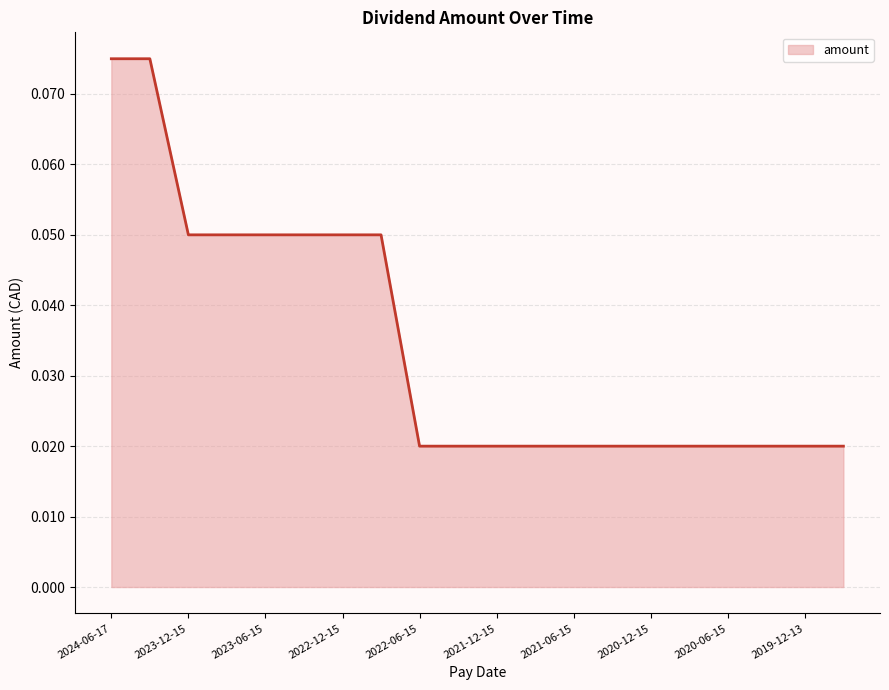

True or false: the data shows 0.0 at 2022-12-15.

False